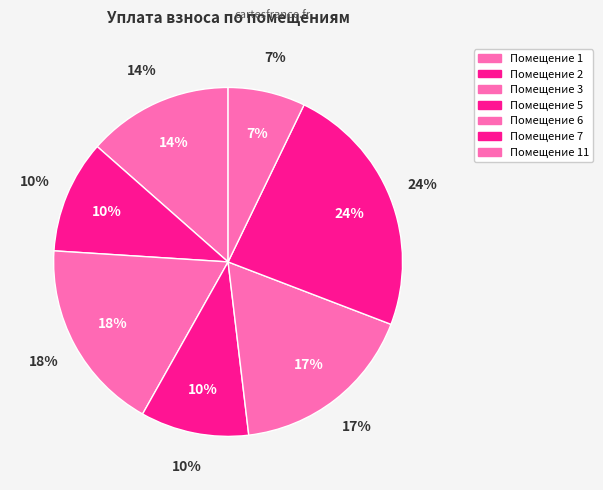

The 5 slice represents 10% of the pie. True or false?

True